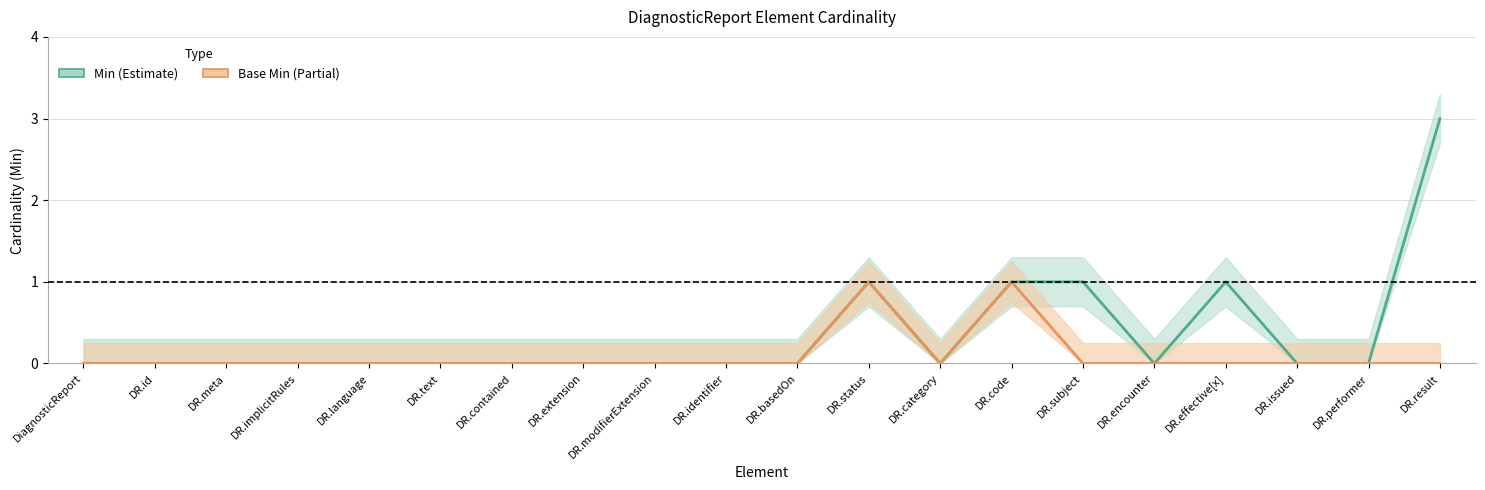

True or false: Min and Base Min cross at least once.

False